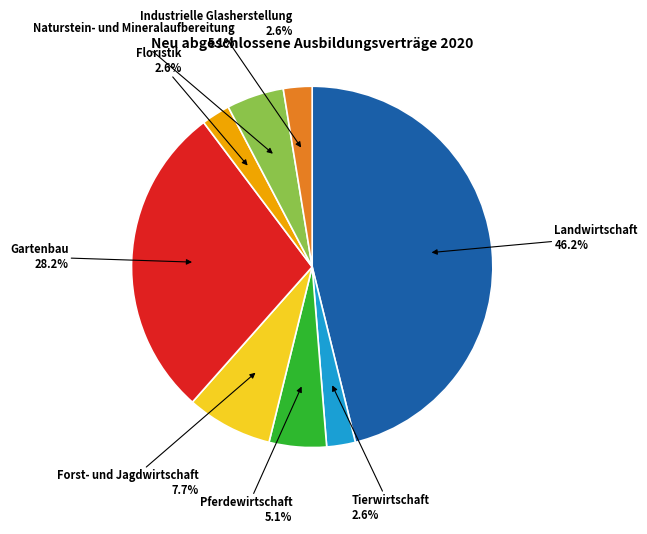

Does any single category account for the majority?

No